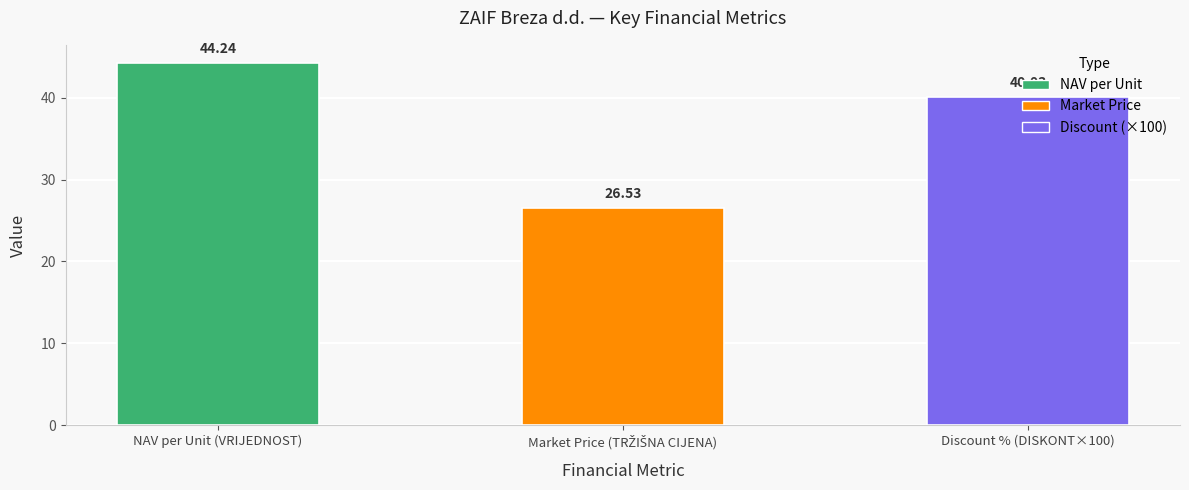

What is the maximum value shown in the chart?

44.2